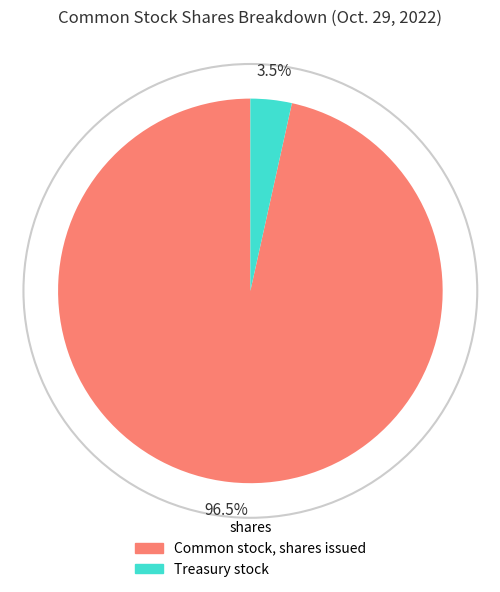

Between Common stock, shares issued and Treasury stock, which is larger?

Common stock, shares issued